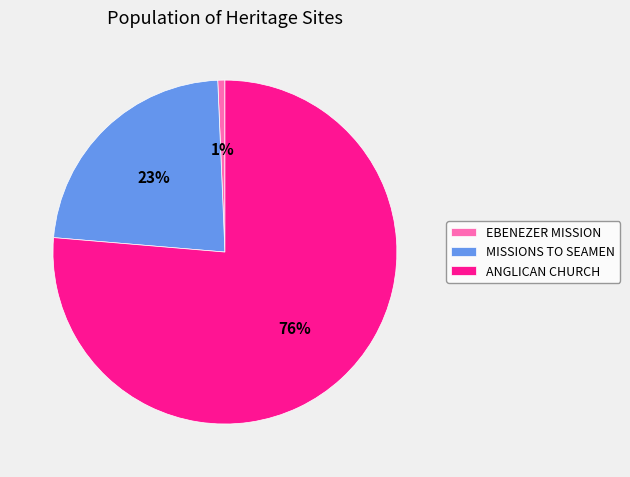

To the nearest percent, what is the average slice percentage?

33%